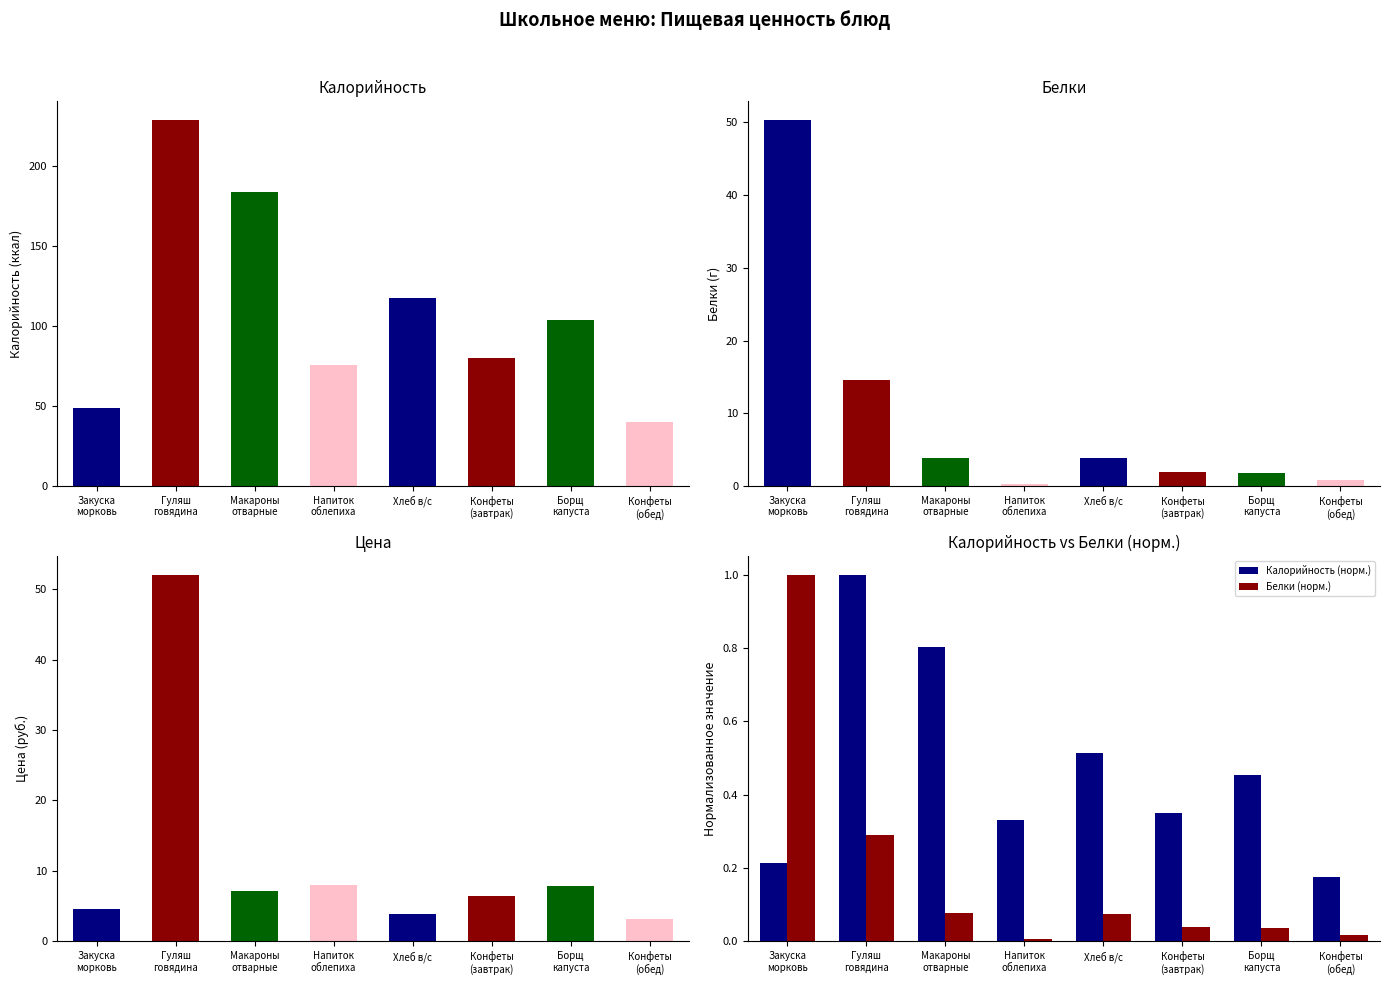

How many data points in Белки are less than 3?

4